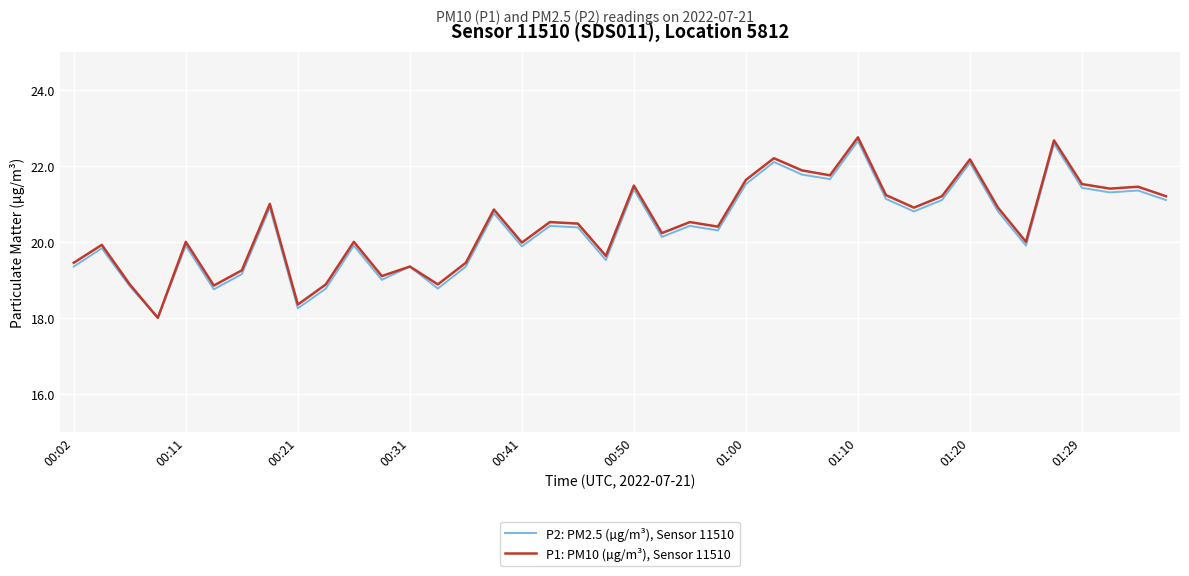

What is the average value of the P2: PM2.5 (µg/m³), Sensor 11510 series?

20.4